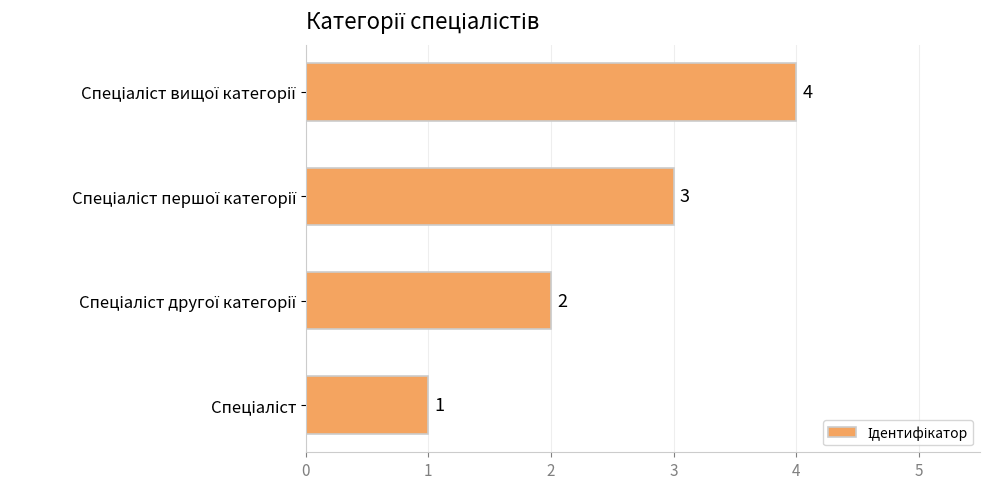

What is the sum of all values?

10